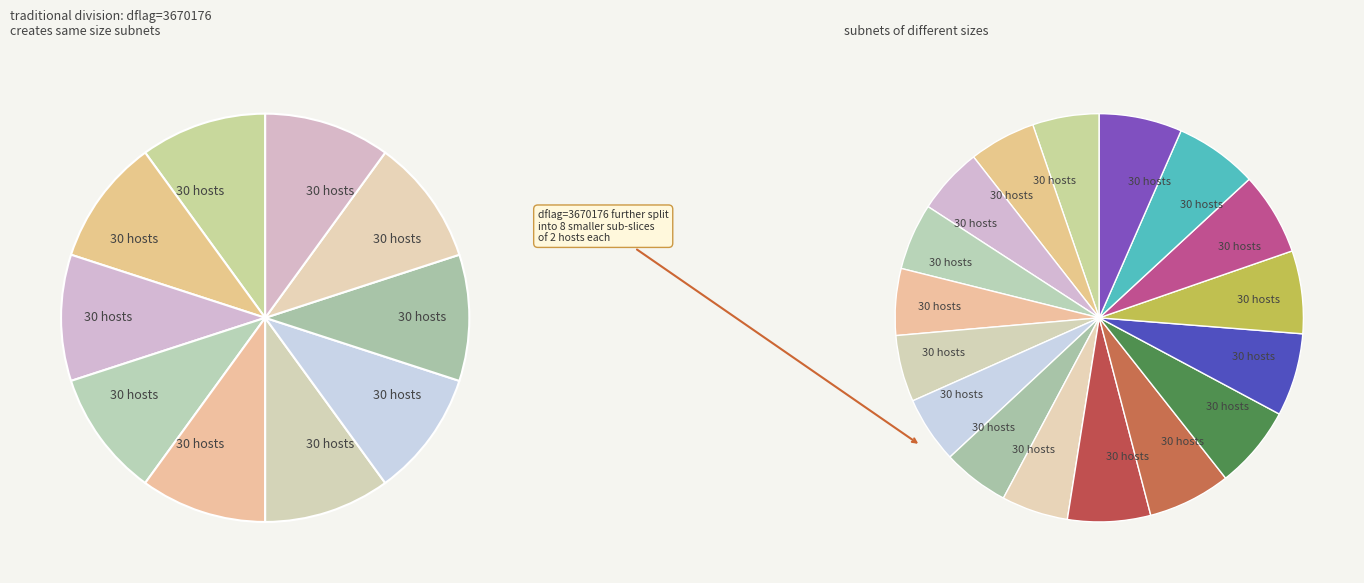

To the nearest percent, what is the combined percentage of 3670144 and 3670176?

5%